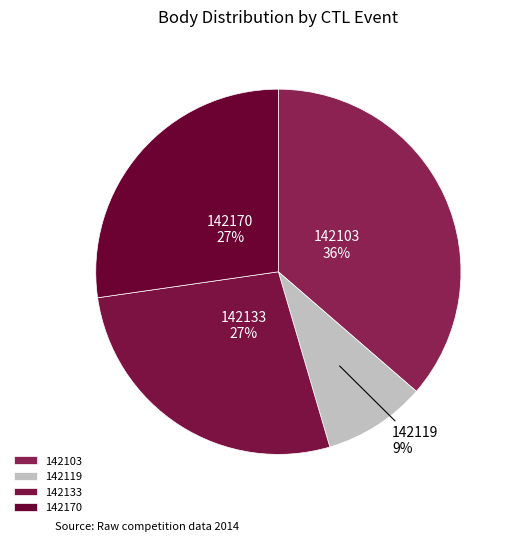

What is the smallest slice in the pie chart?

142119